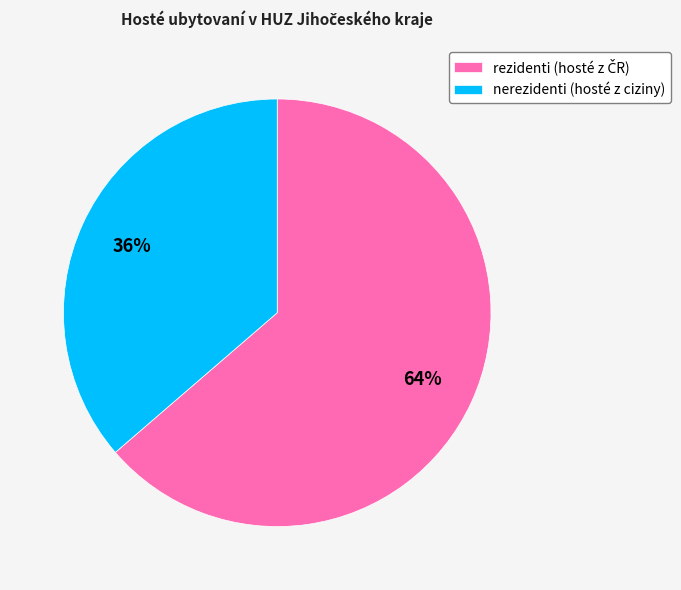

Is there a majority slice in this chart?

Yes